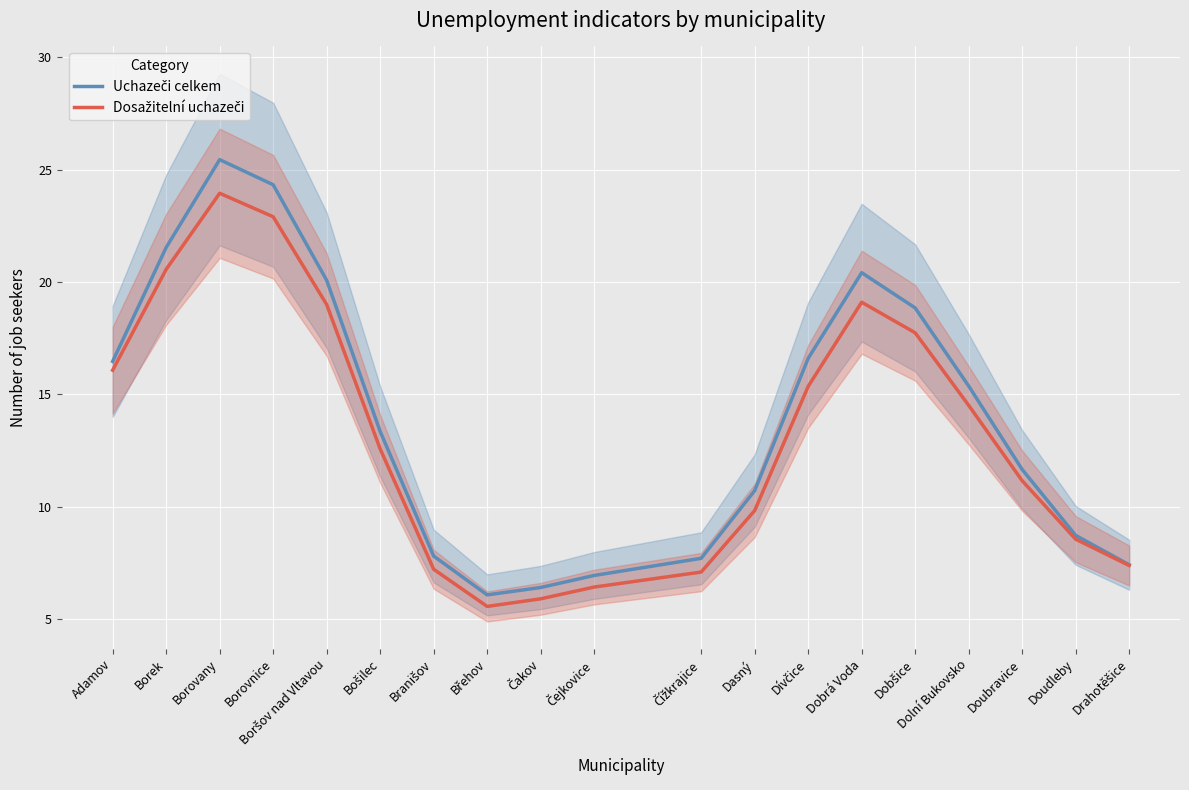

What is the value of the Uchazeči celkem point at the 3rd from the left?

25.5